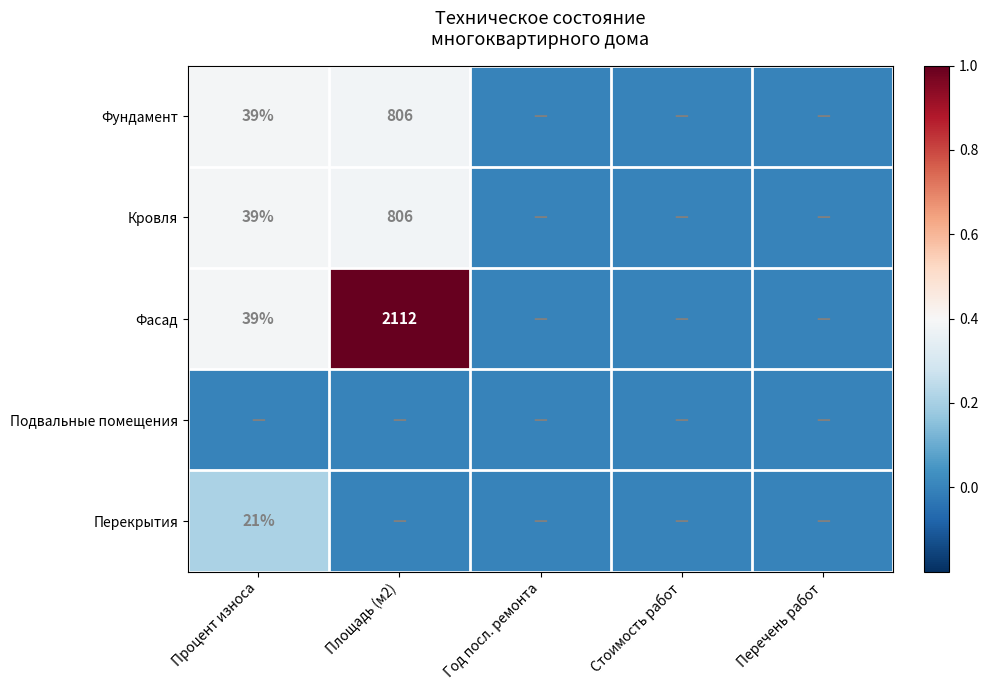

True or false: Кровля has a value of 218 at Площадь (м2).

False